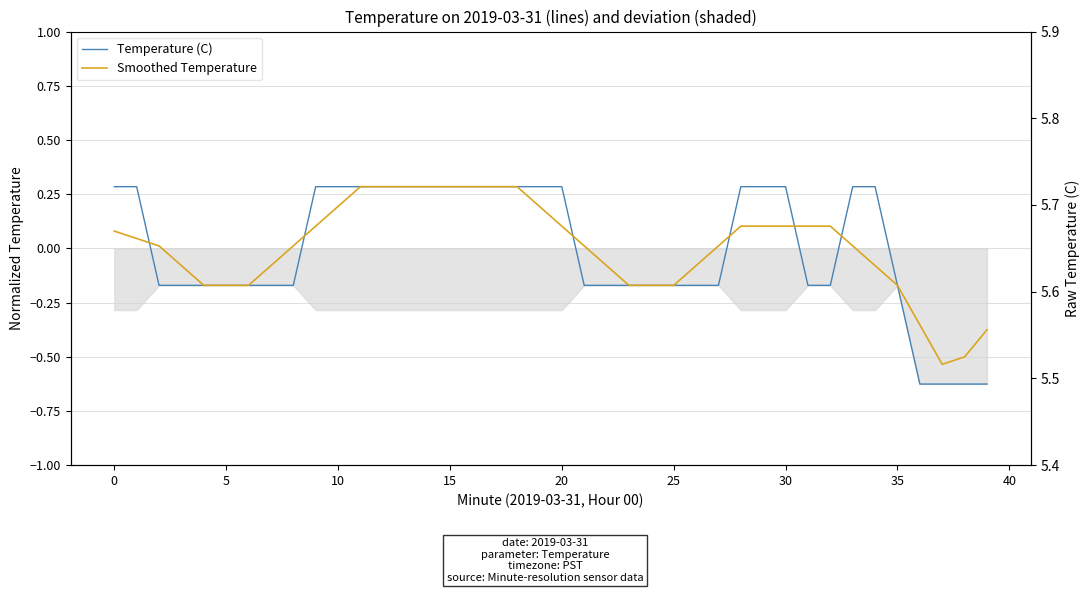

Between 13 and 14, which series saw the biggest shift?

Temperature (C)